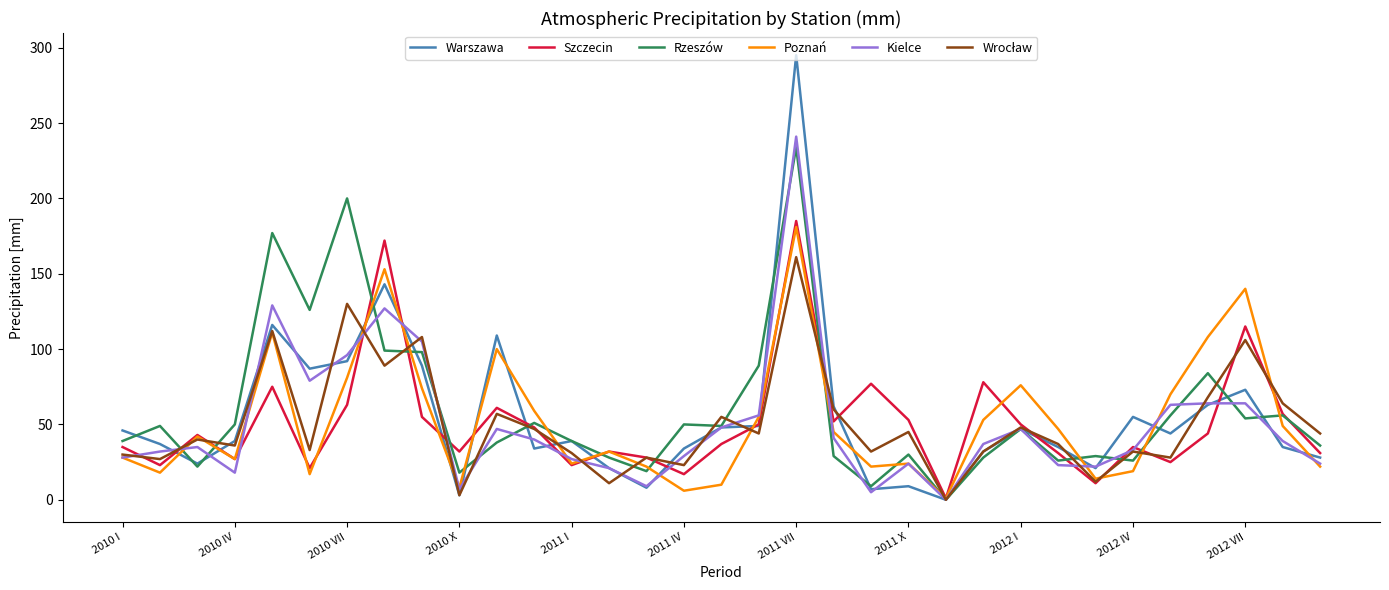

Which series has the largest range (max minus min)?

Warszawa